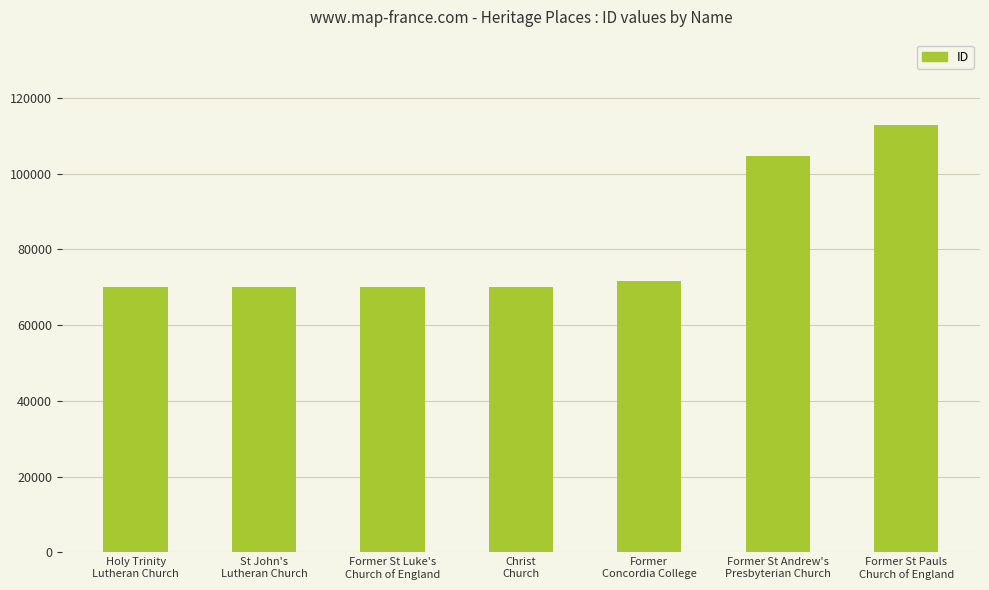

What is the label of the 6th bar from the right?

St John's
Lutheran Church